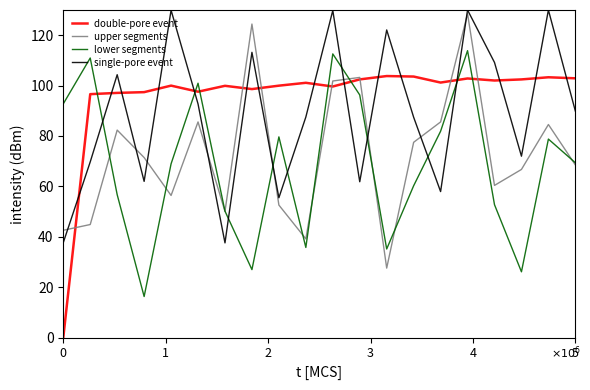

How many times do upper segments and double-pore event cross each other?

7